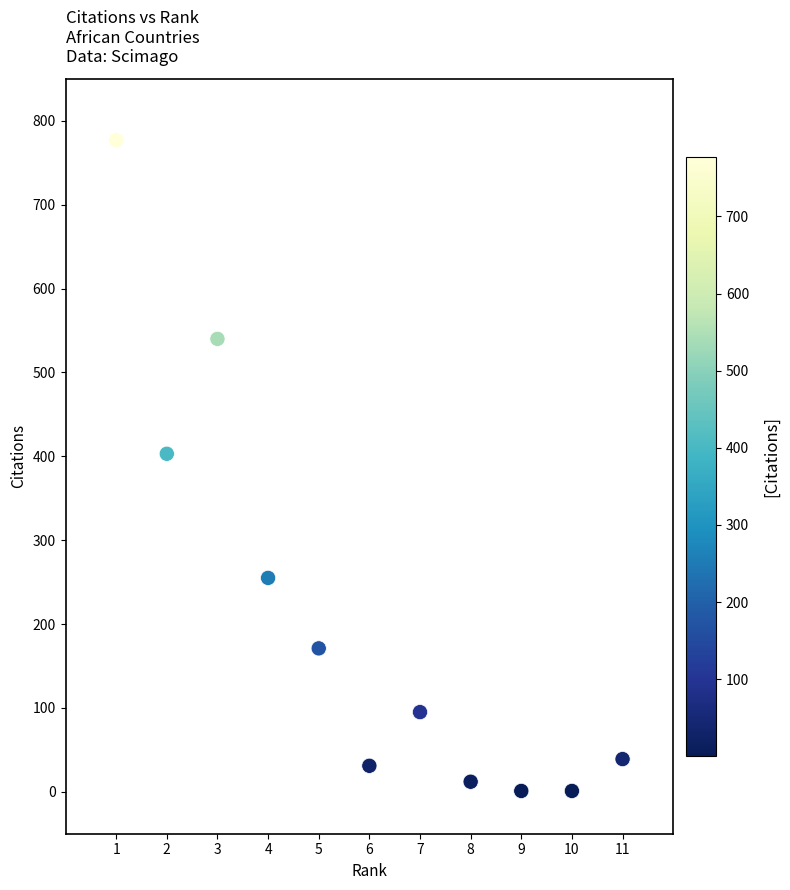

What is the range of Y values (max minus min)?

776